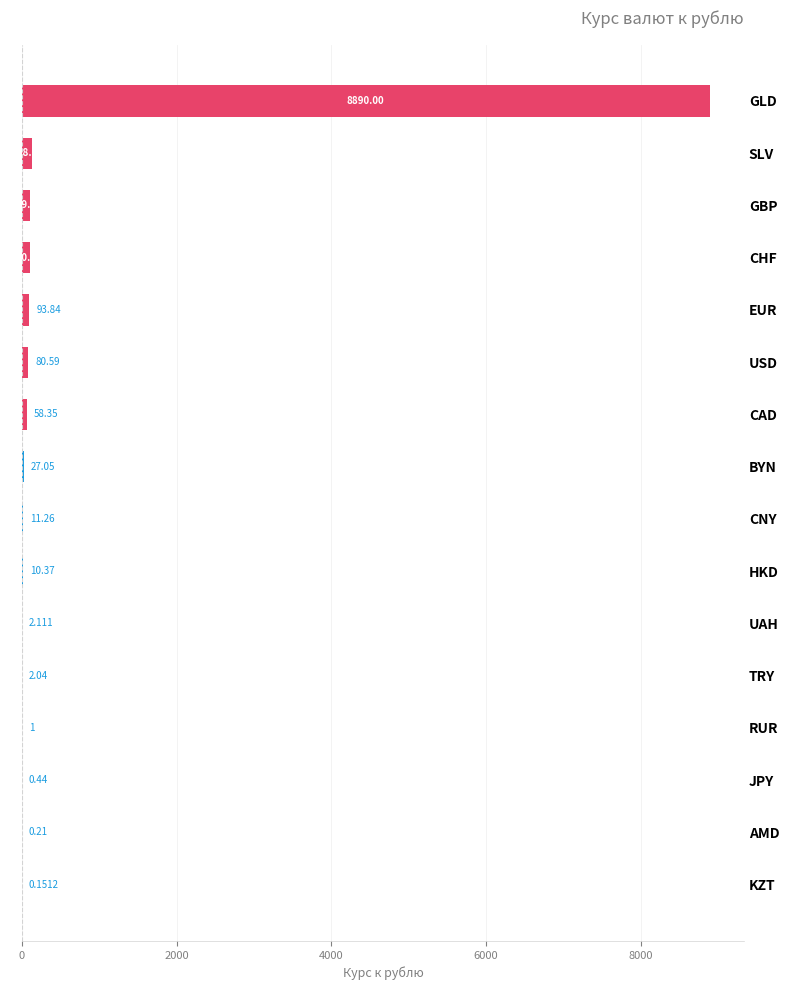

Which category has the highest value across all series?

GLD